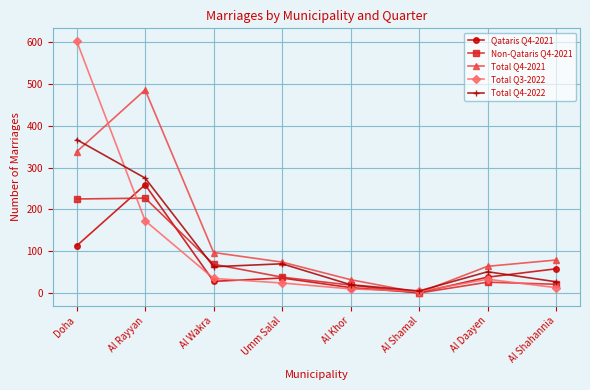

What is the greatest value displayed?

603